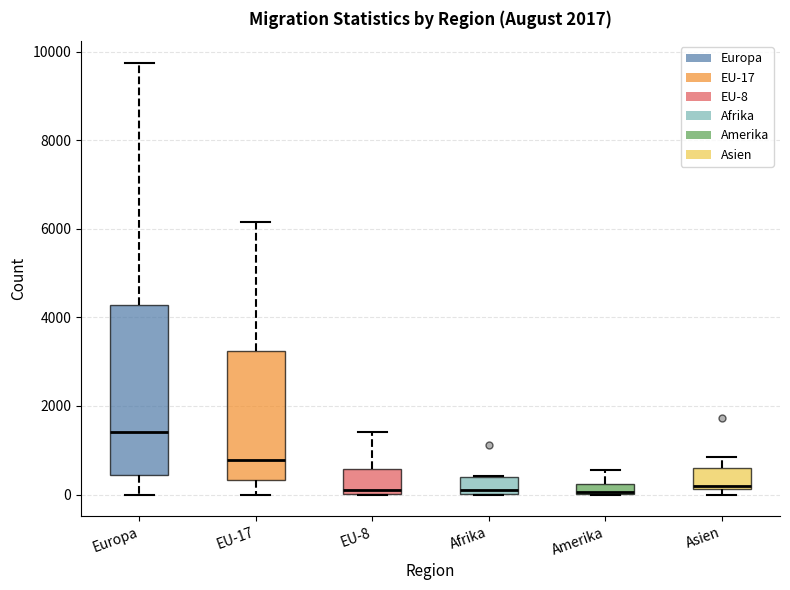

Where is the lower edge of the box for Asien on the y-axis? The values are not printed on the chart, so give them approximately, as read against the axis.

200